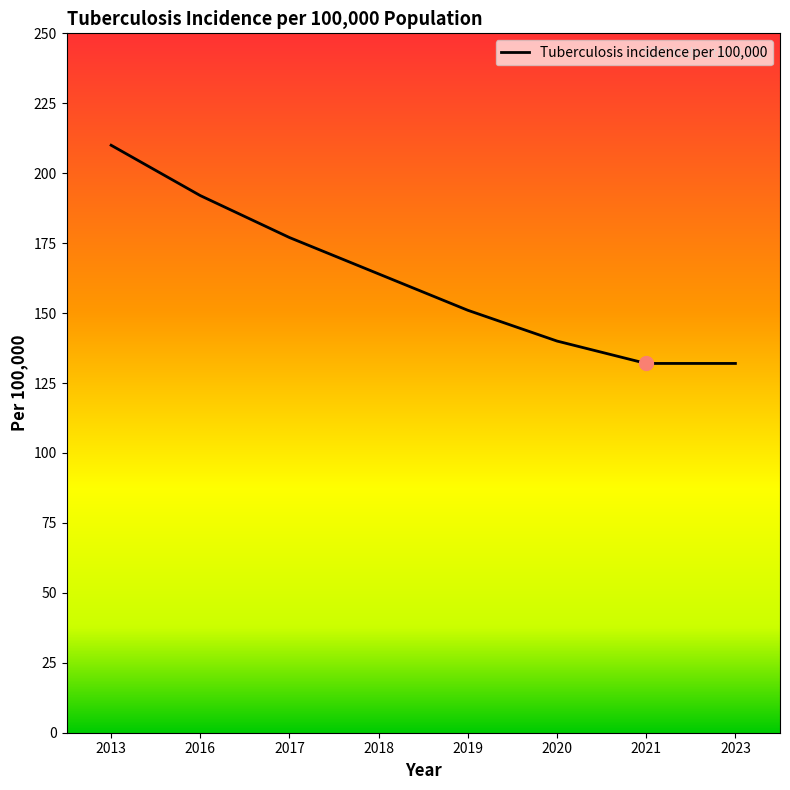

Between 2016 and 2017, which is larger?

2016